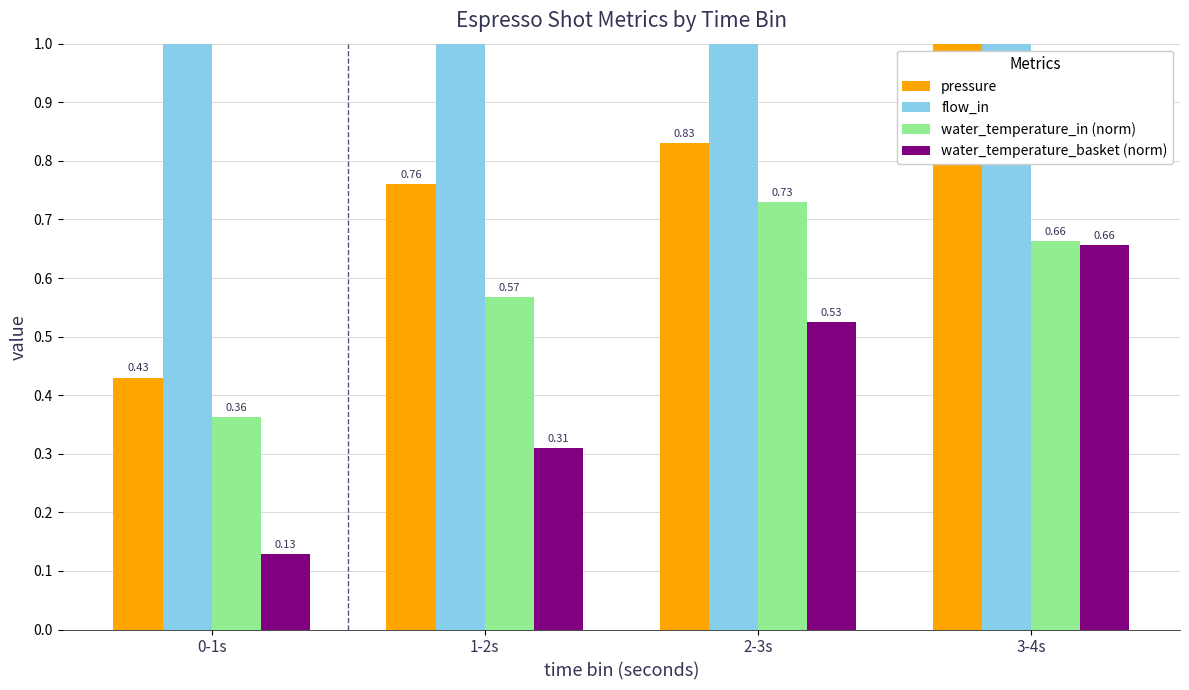

True or false: water_temperature_in (norm) has a value of 1.1 at 2-3s.

False